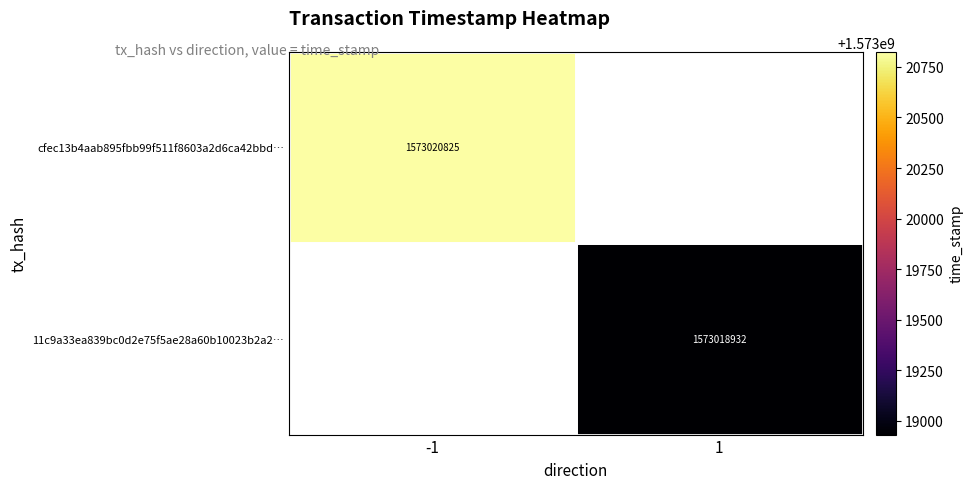

What is the maximum value shown in the chart?

1573020825.0